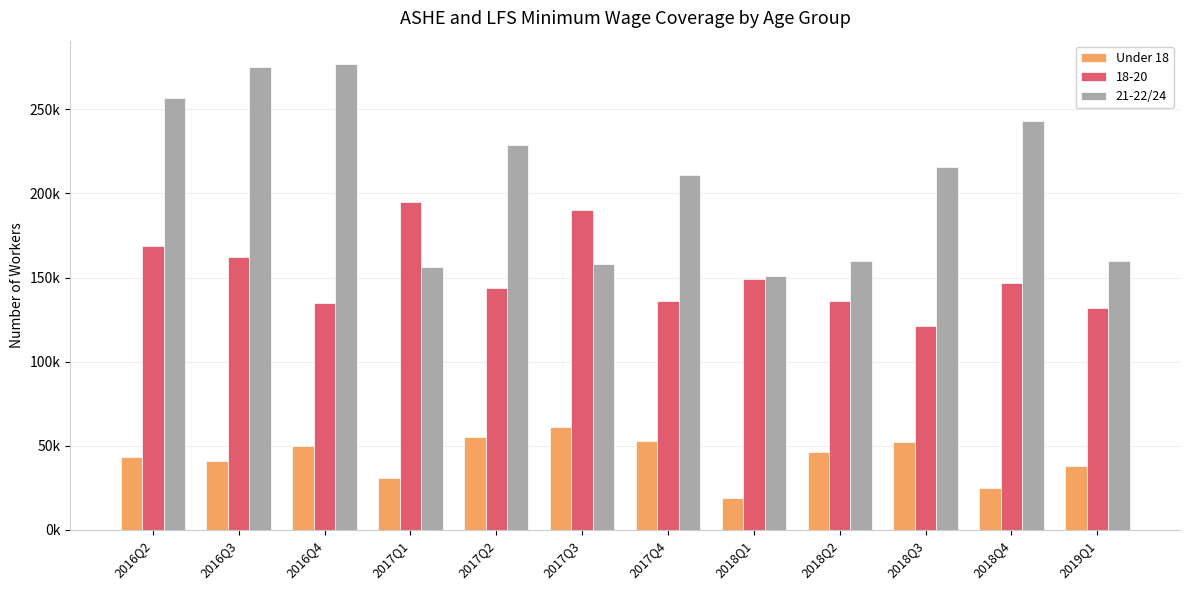

Does the chart contain any negative values?

No